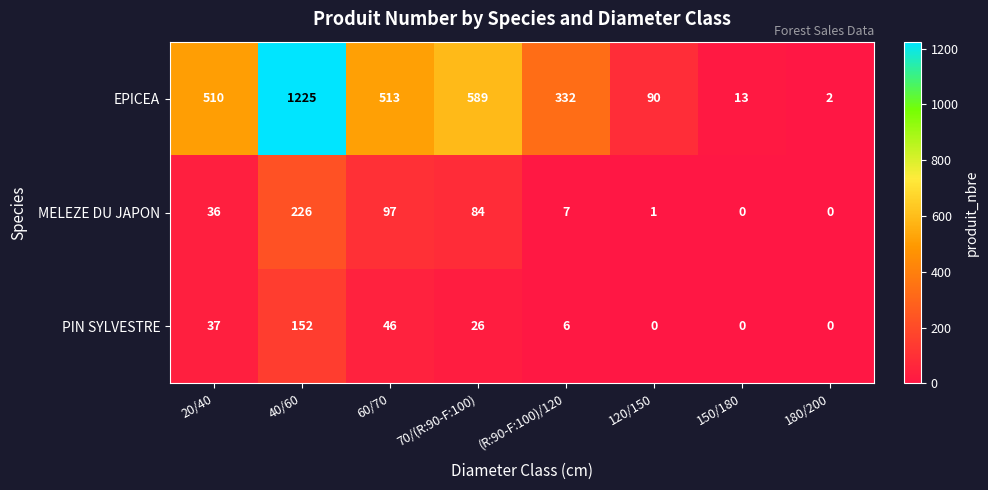

Between 40/60 and 150/180, which series saw the biggest shift?

EPICEA